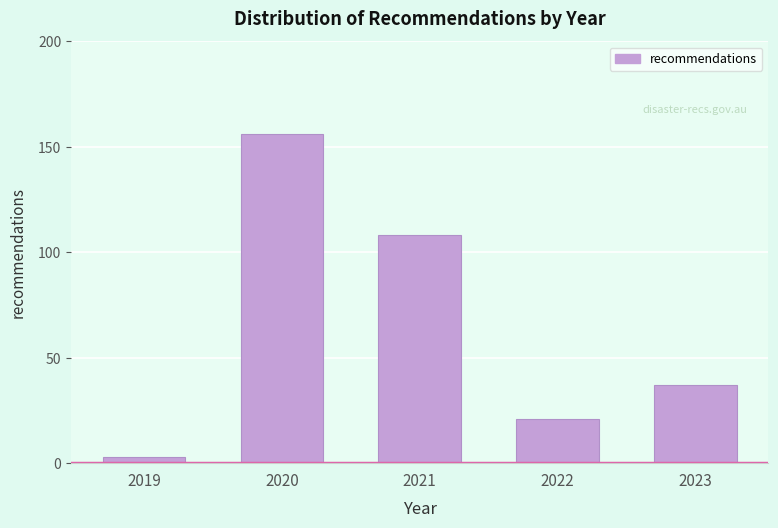

Reading right to left, extract all data points from this chart.

37	21	108	156	3